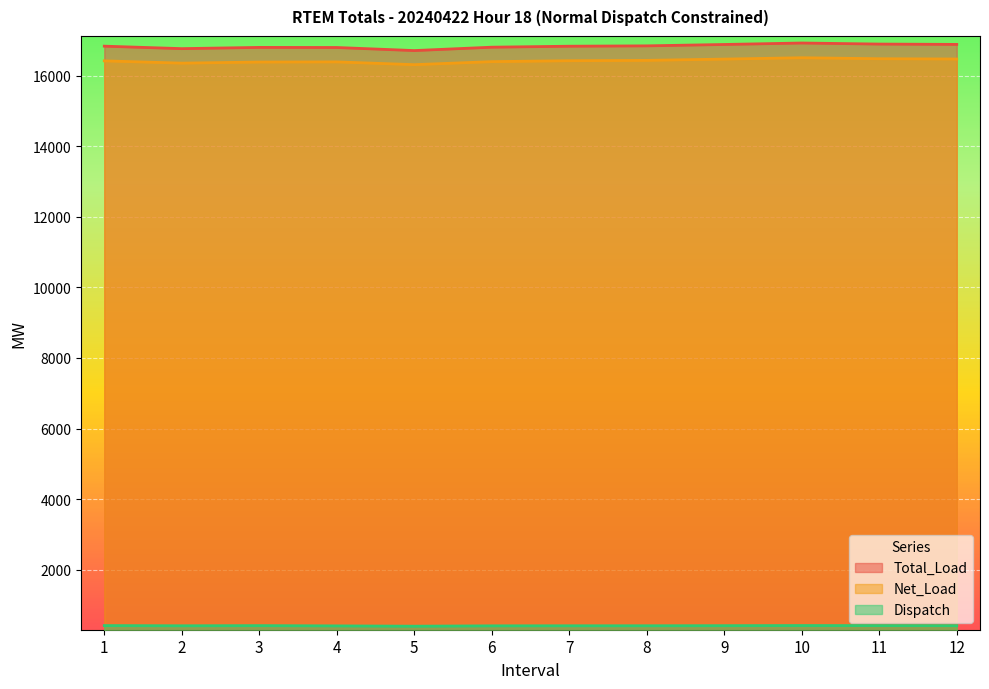

What is the average value of the Total_Load series?

16831.5